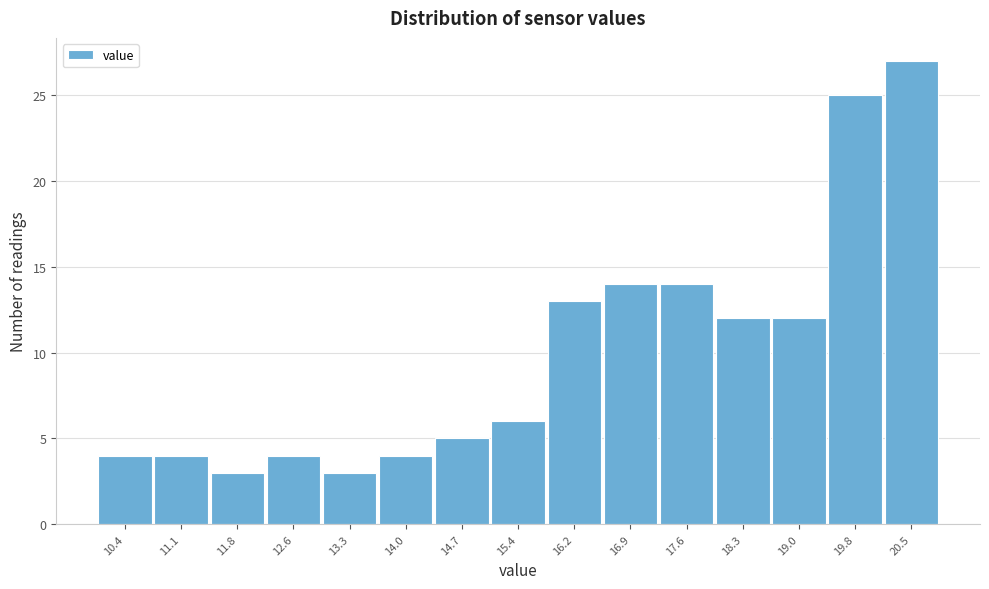

Reading left to right, extract all data points from this chart.

10.4=4	11.1=4	11.8=3	12.6=4	13.3=3	14.0=4	14.7=5	15.4=6	16.2=13	16.9=14	17.6=14	18.3=12	19.0=12	19.8=25	20.5=27